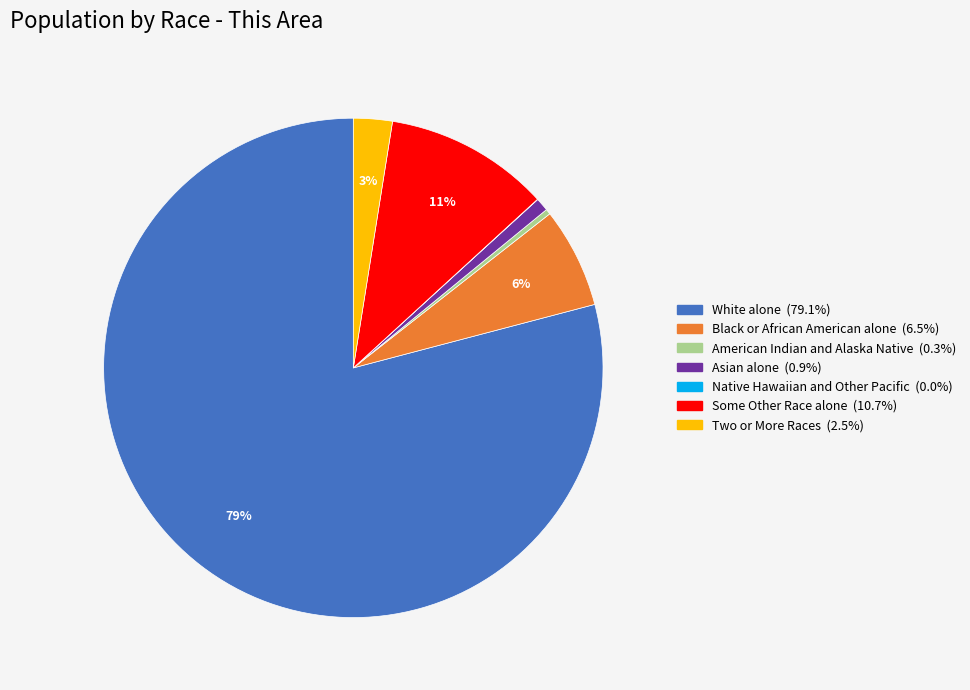

Combined, do Some Other Race alone and Asian alone account for over 50%?

No